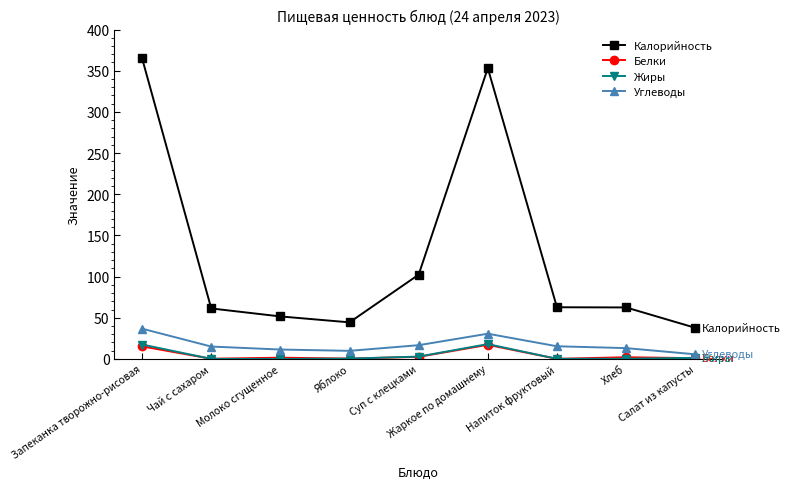

Which series has the largest range (max minus min)?

Калорийность